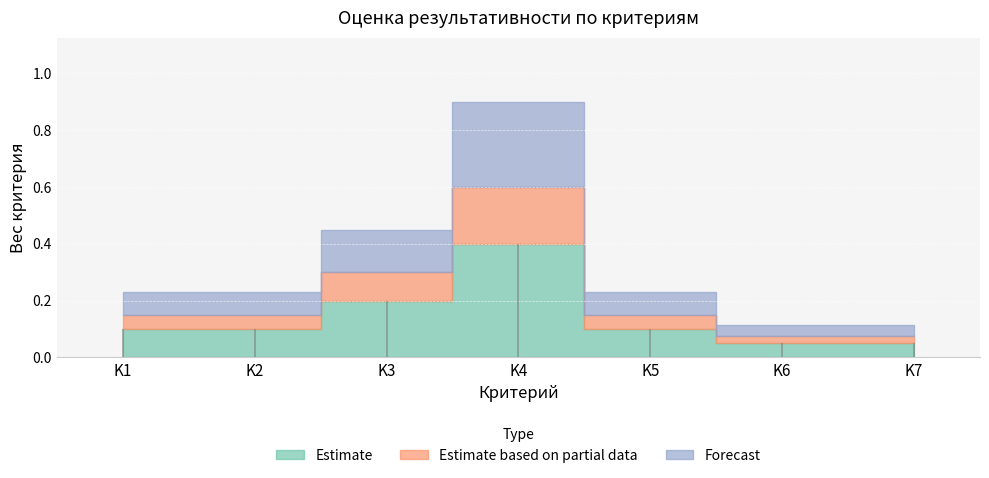

Reading left to right, what are all the values shown in this chart?

Estimate: 0.1	0.1	0.2	0.4	0.1	0.1	0.1
Estimate based on partial data: 0.1	0.1	0.1	0.2	0.1	0.0	0.0
Forecast: 0.1	0.1	0.1	0.3	0.1	0.0	0.0